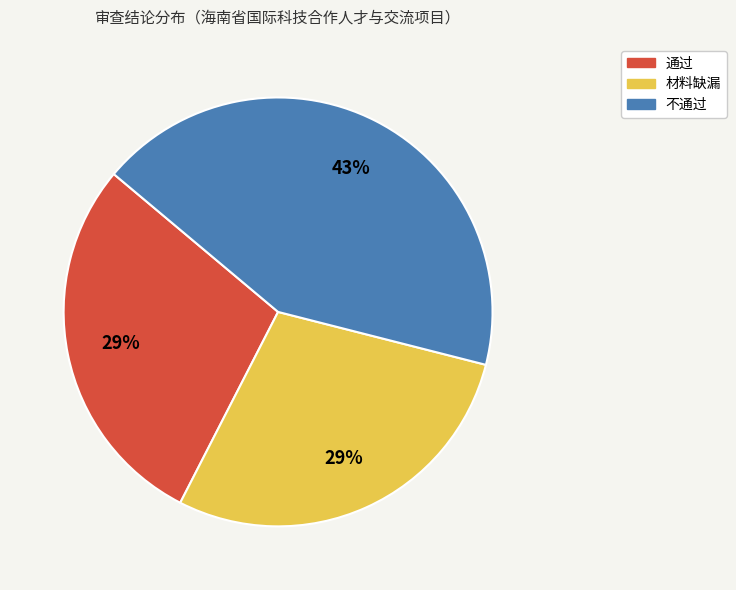

Do 不通过 and 材料缺漏 together represent more than half of the pie?

Yes